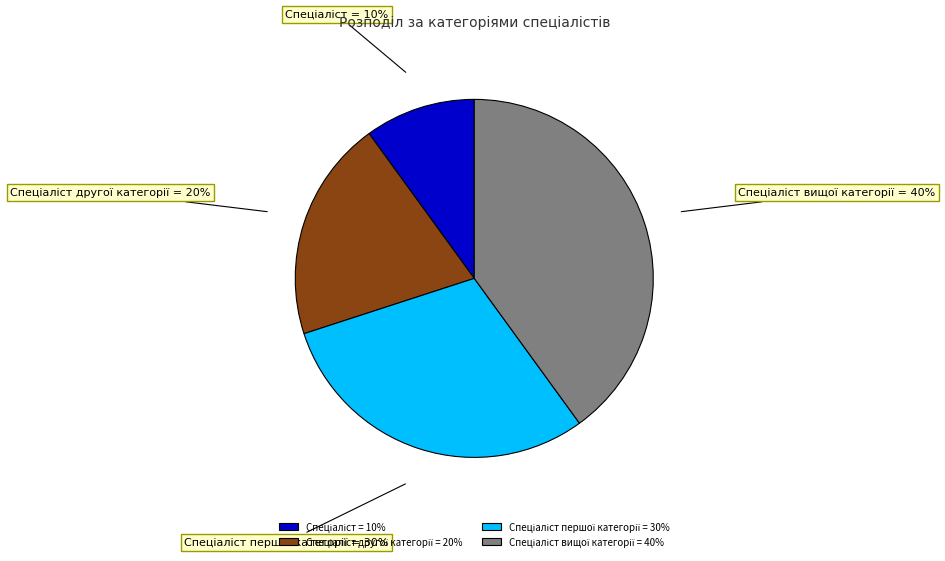

Does any single category account for the majority?

No